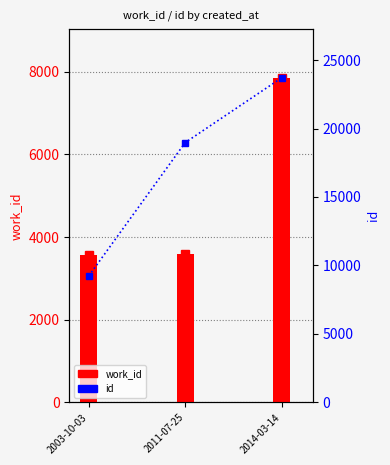

What is the lowest value of the id series?

9236